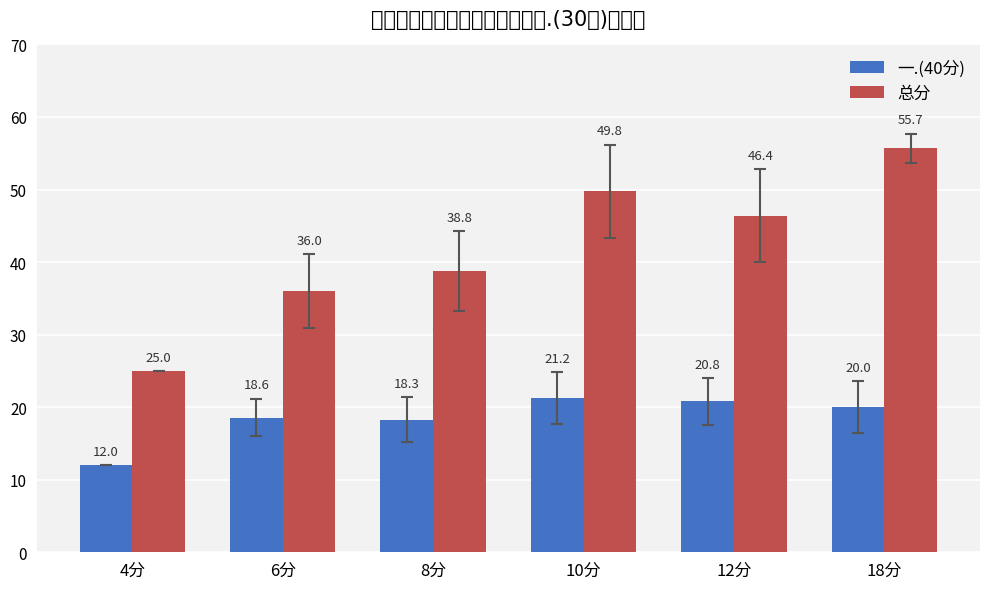

What is the total value across all series at 6分?

54.6